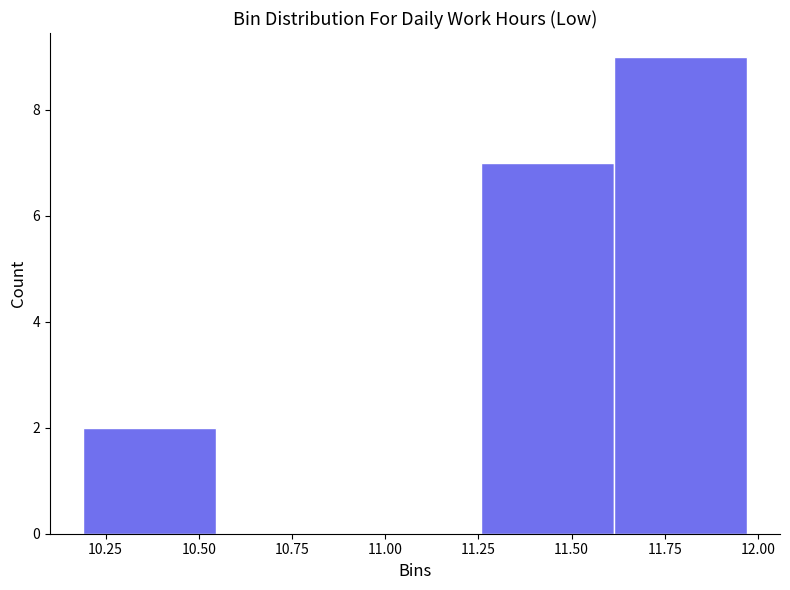

Reading left to right, list every bar in this chart as the range it spans on the x-axis followed by its height. Neither the bar edges nor the heights are printed on the chart, so give them approximately, as read against the axes.

10.20 to 10.55: 2
10.55 to 10.90: 0
10.90 to 11.25: 0
11.25 to 11.60: 7
11.60 to 11.95: 9